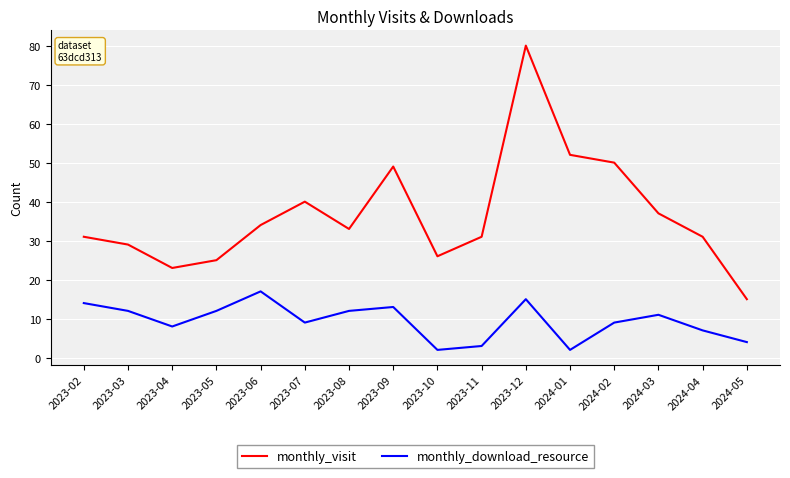

What position from the left is 2024-03?

14